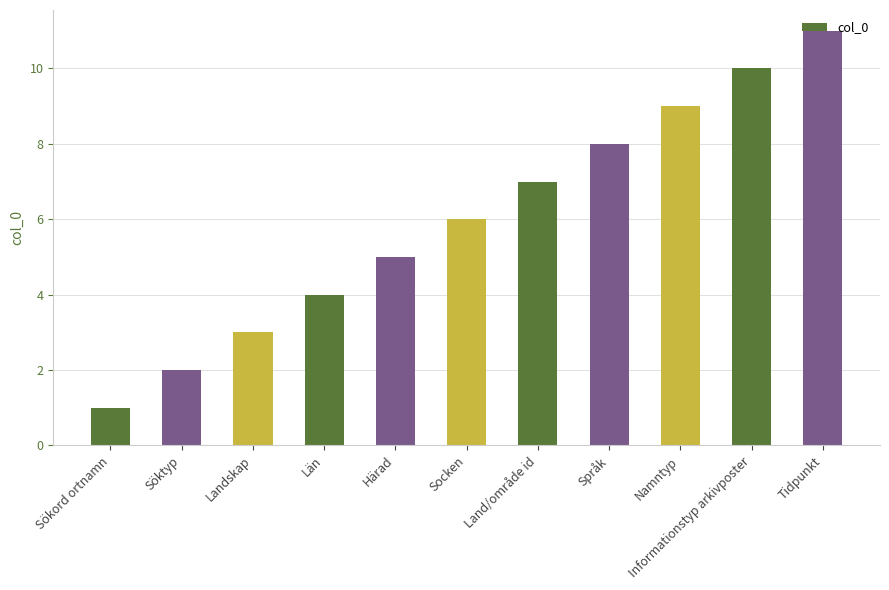

What is the difference between the maximum and minimum values?

10